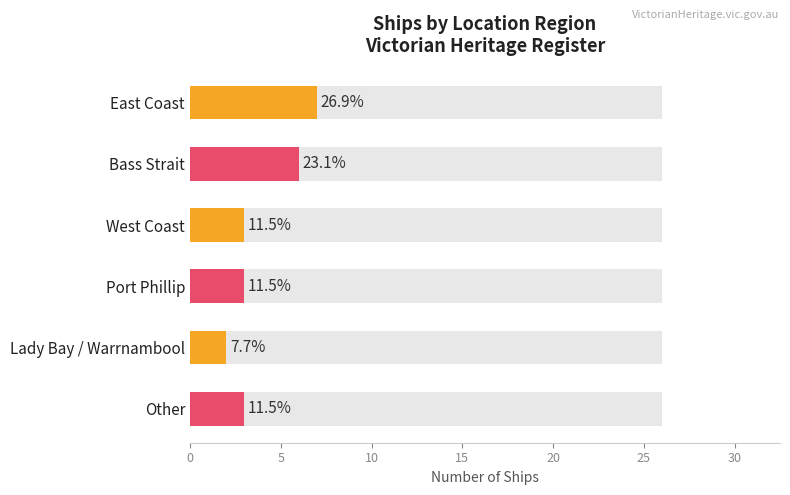

What is the value of the 3rd bar from the left?

3